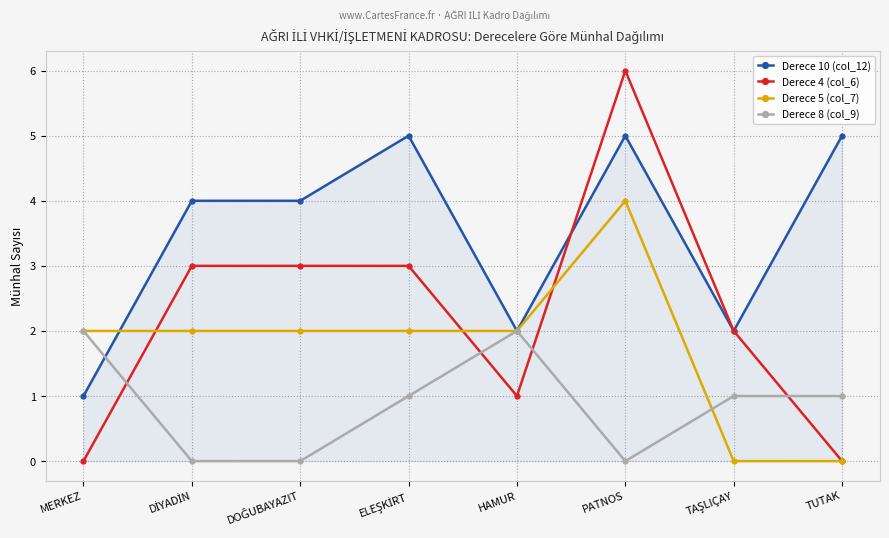

How many data points does each series have?

8